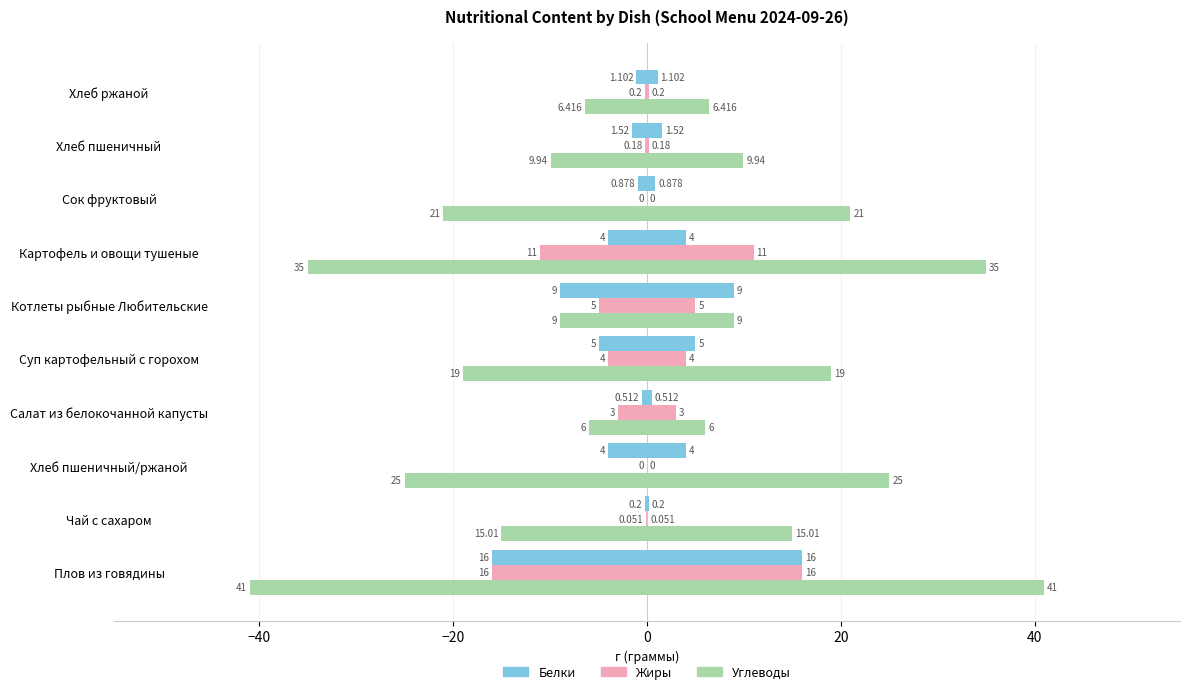

Count the number of categories in the chart.

10